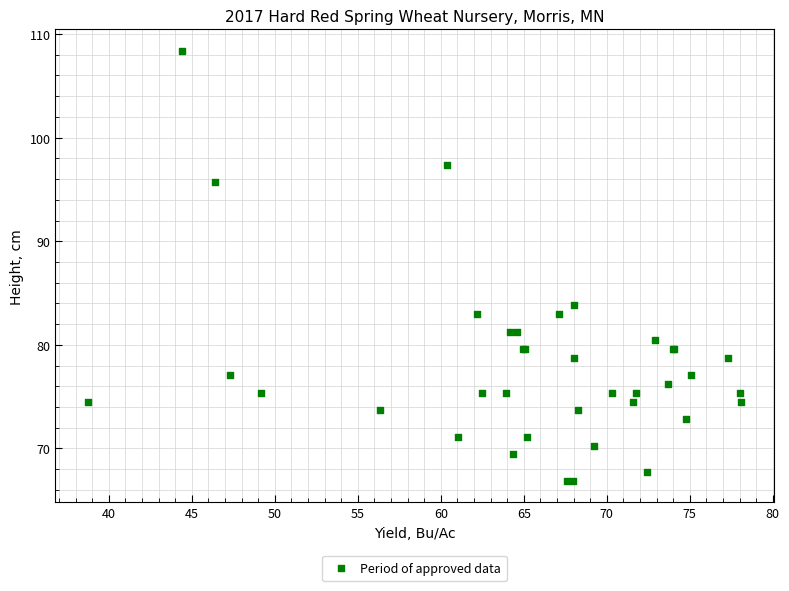

What Y value in the scatter plot is closest to 87?

83.8